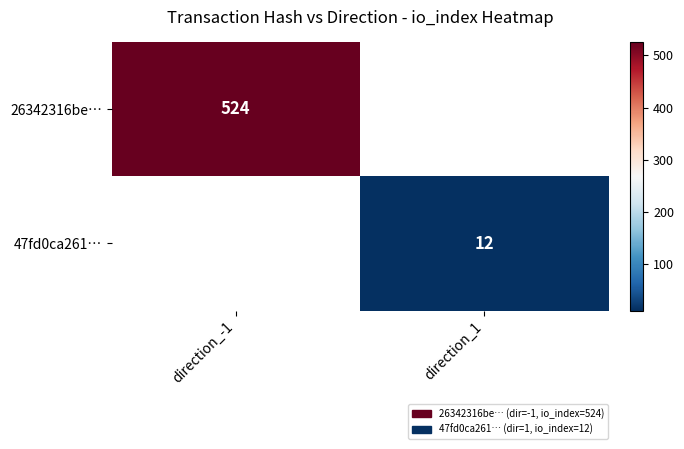

True or false: 47fd0ca261… has a value of 6 at direction_1.

False